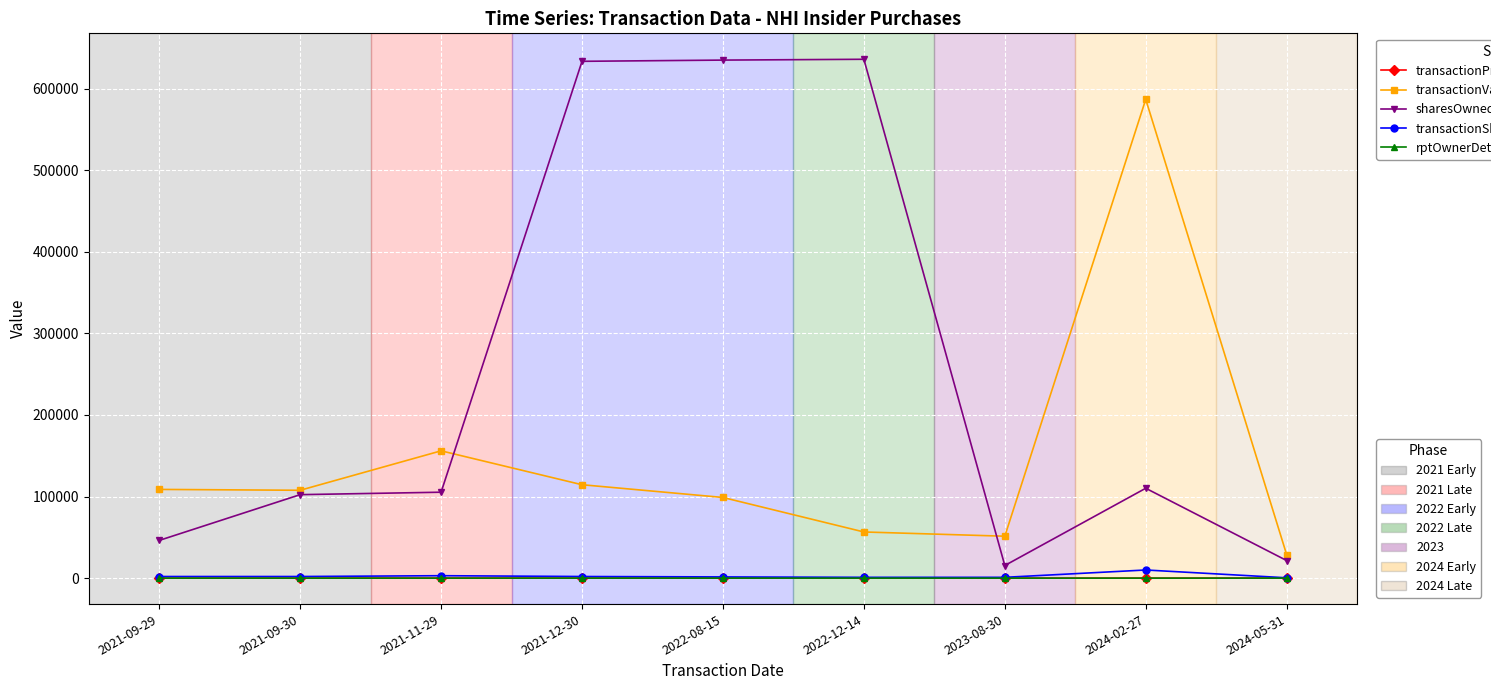

What is the greatest value displayed?

635990.0